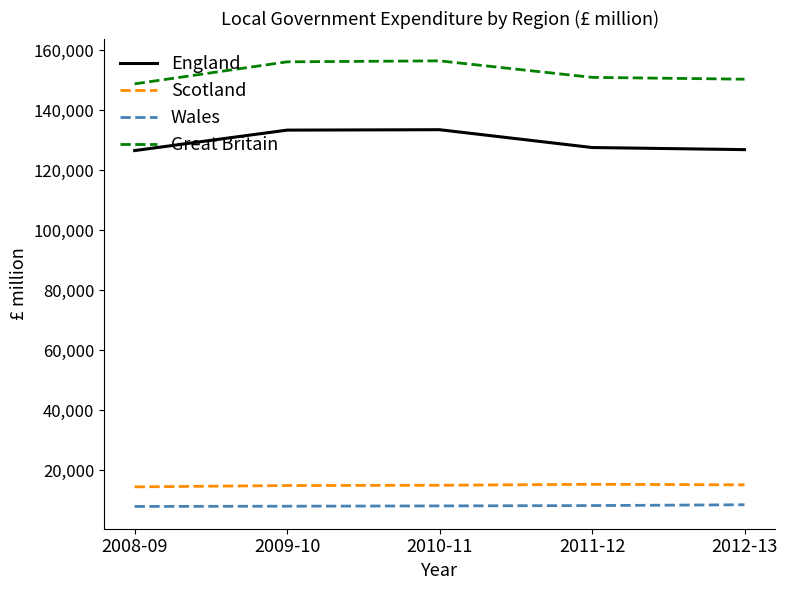

Rank the series by their maximum value, from lowest to highest.

Wales, Scotland, England, Great Britain